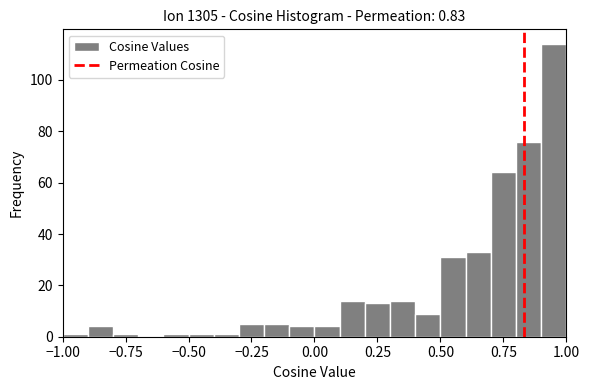

Around what value on the x-axis is the tallest bar? Give the approximate position of its centre, as read against the axis.

0.95